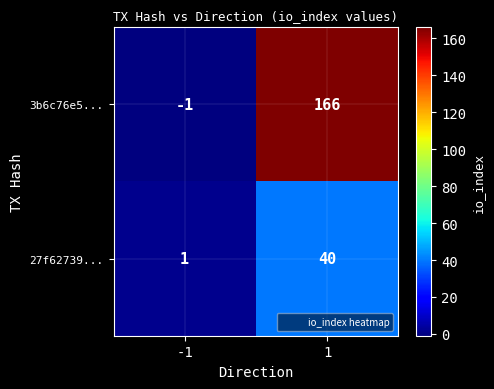

Count the number of data series in this chart.

2